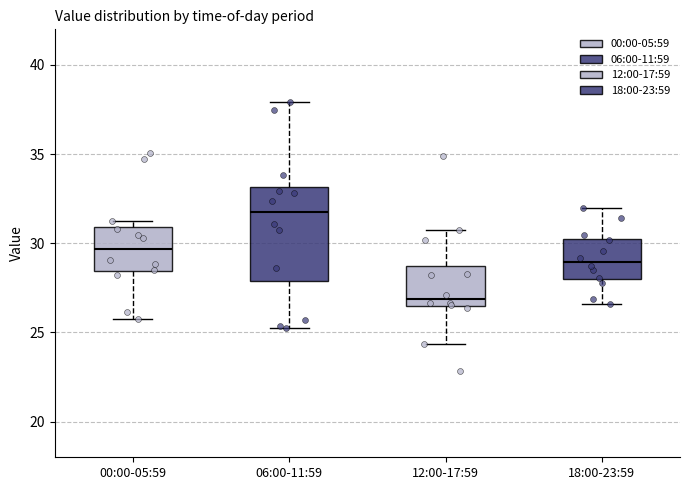

Reading left to right, read every box against the y-axis: the position of its median line, the range the box covers, and the ends of its whiskers. The values are not printed on the chart, so give them approximately, as read against the axis.

00:00-05:59: median 29.5, box 28.5 to 31.0, whiskers 26.0 to 31.5
06:00-11:59: median 31.5, box 28.0 to 33.0, whiskers 25.5 to 38.0
12:00-17:59: median 27.0, box 26.5 to 28.5, whiskers 24.5 to 31.0
18:00-23:59: median 29.0, box 28.0 to 30.5, whiskers 26.5 to 32.0